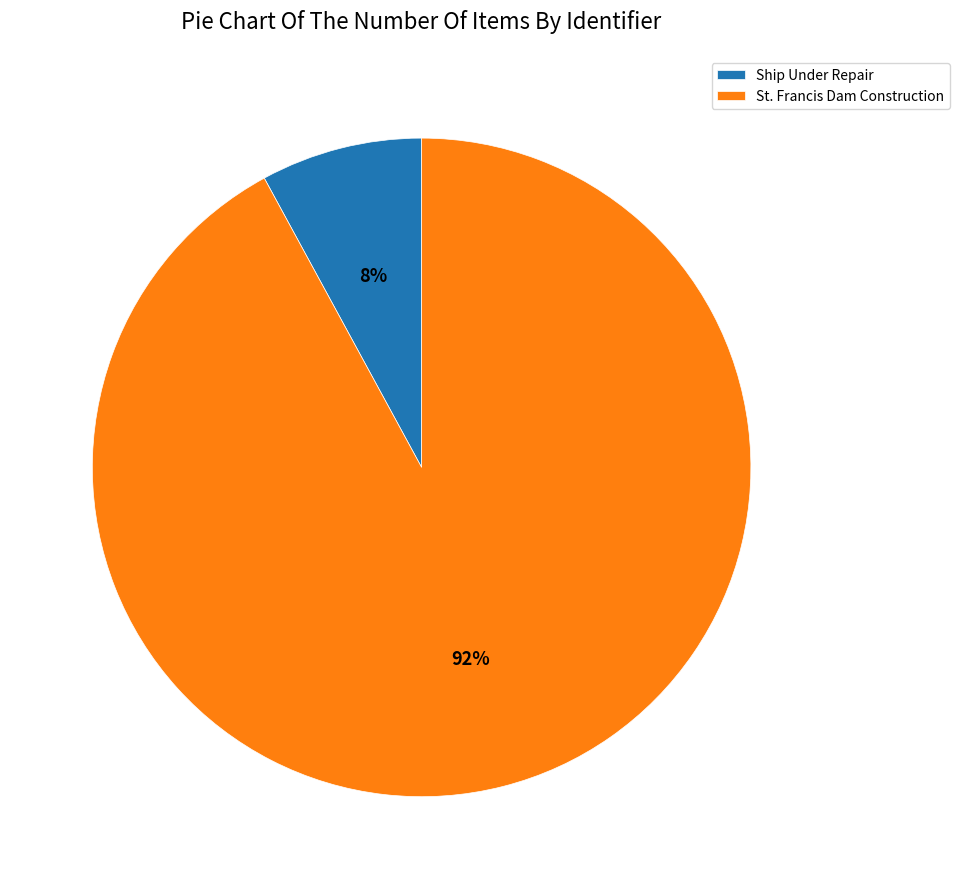

Which category accounts for the majority?

St. Francis Dam Construction